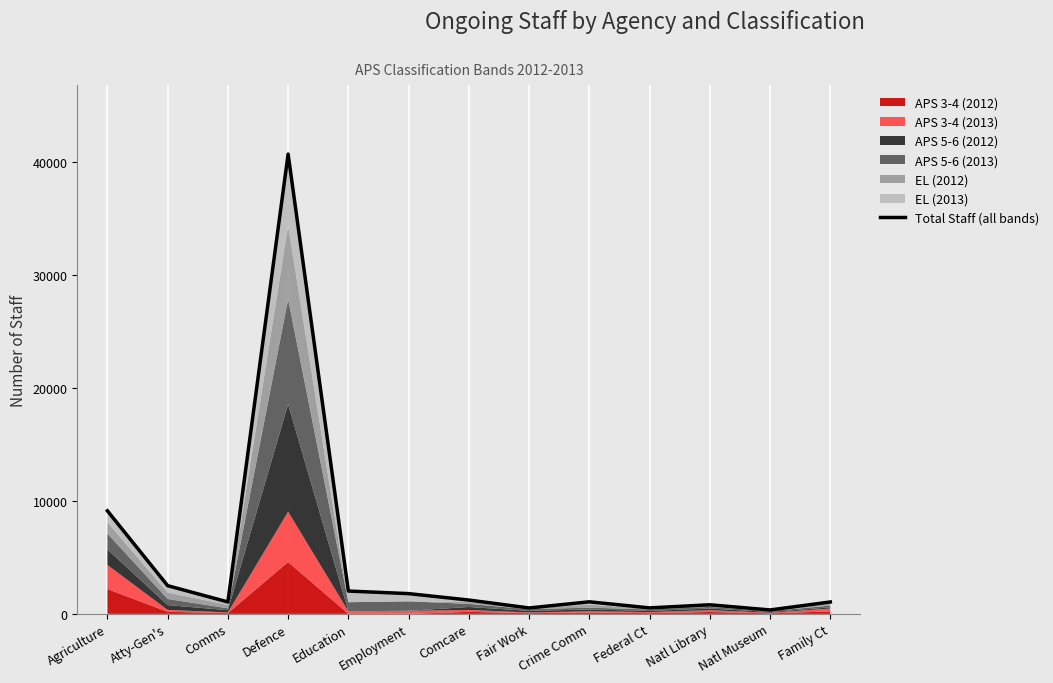

What is the label of the 6th point from the left?

Employment